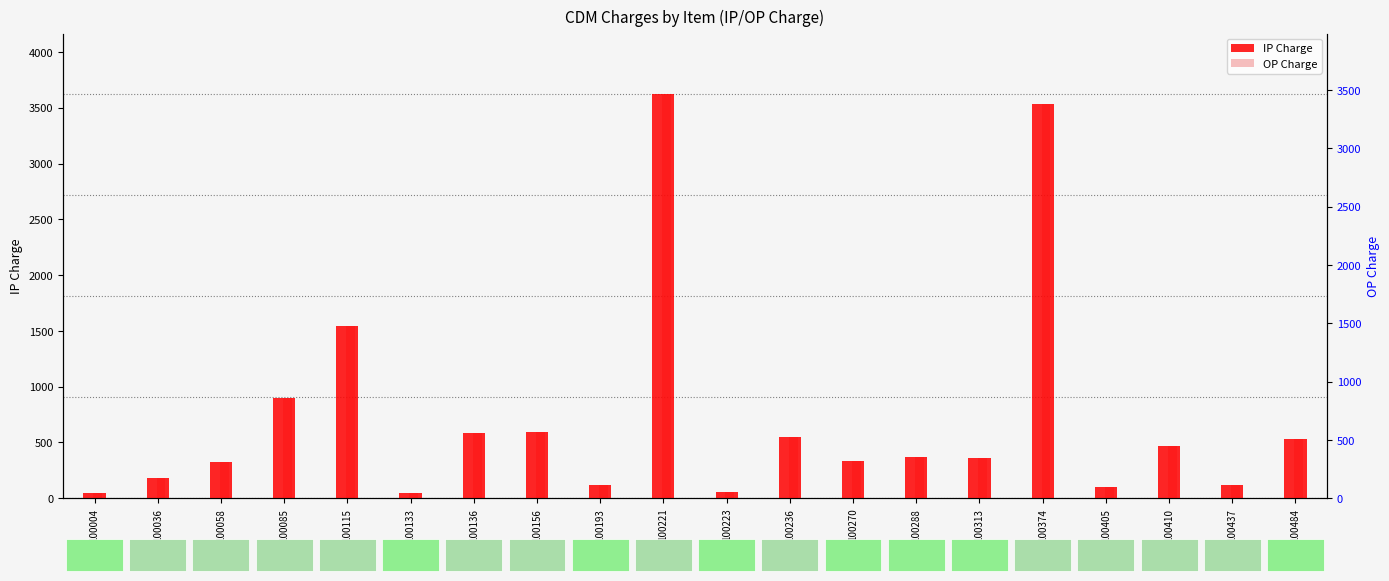

At which category does the chart reach its minimum across all series?

100004